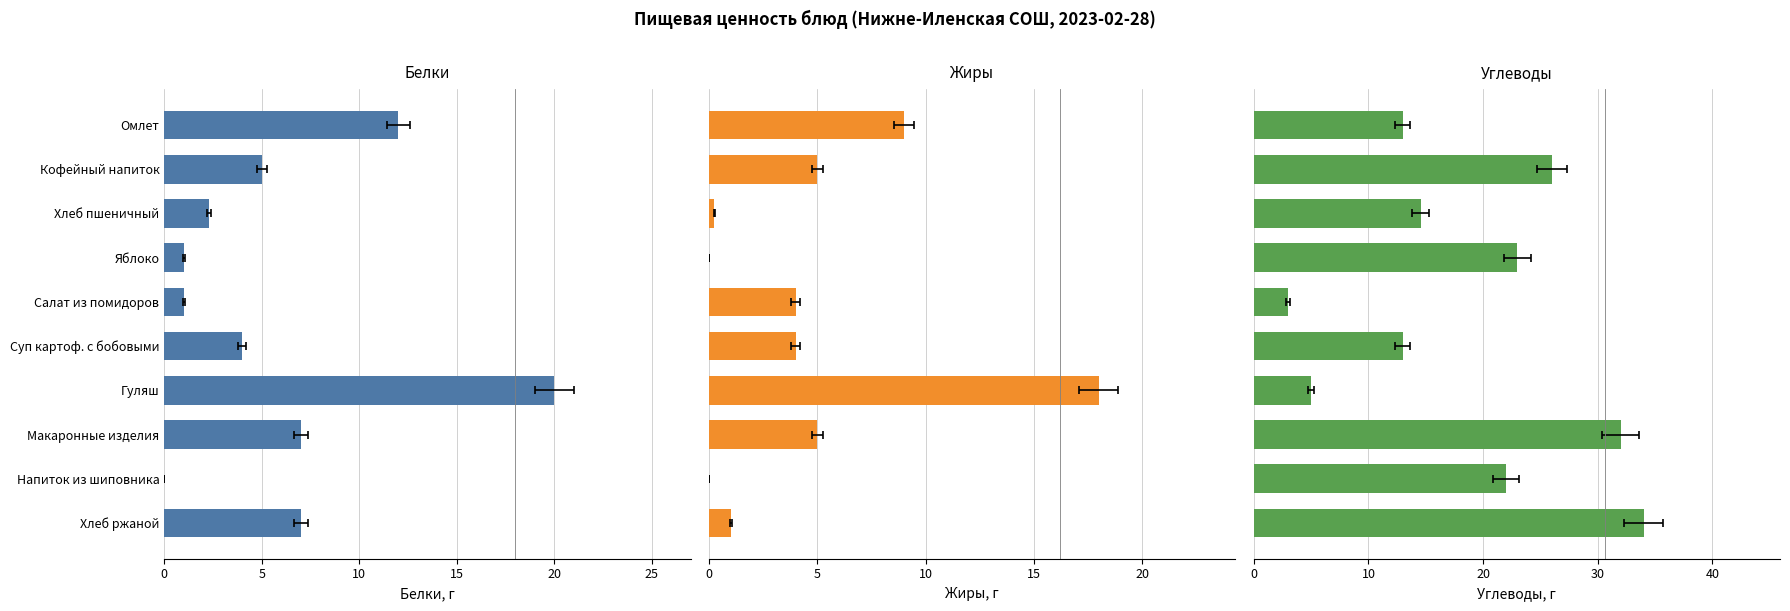

Does the chart contain stacked bars?

No